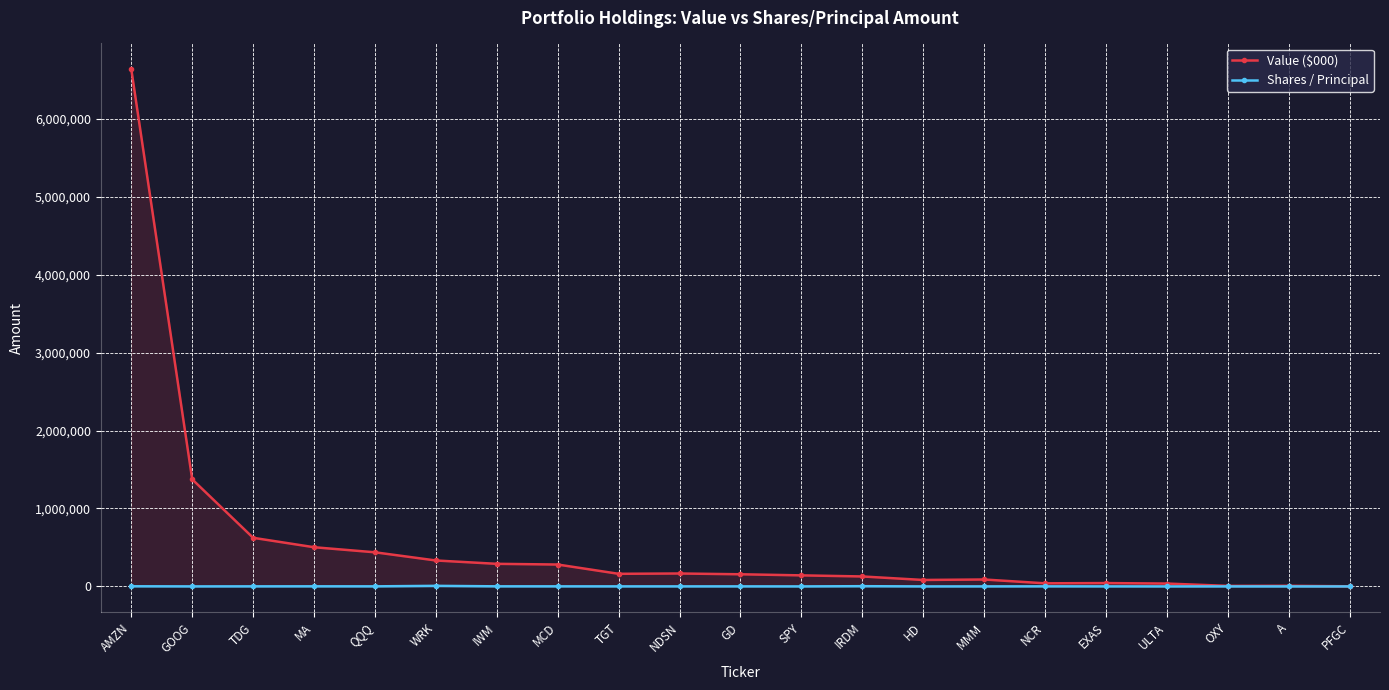

Which series changed the most between MA and QQQ?

Value ($000)